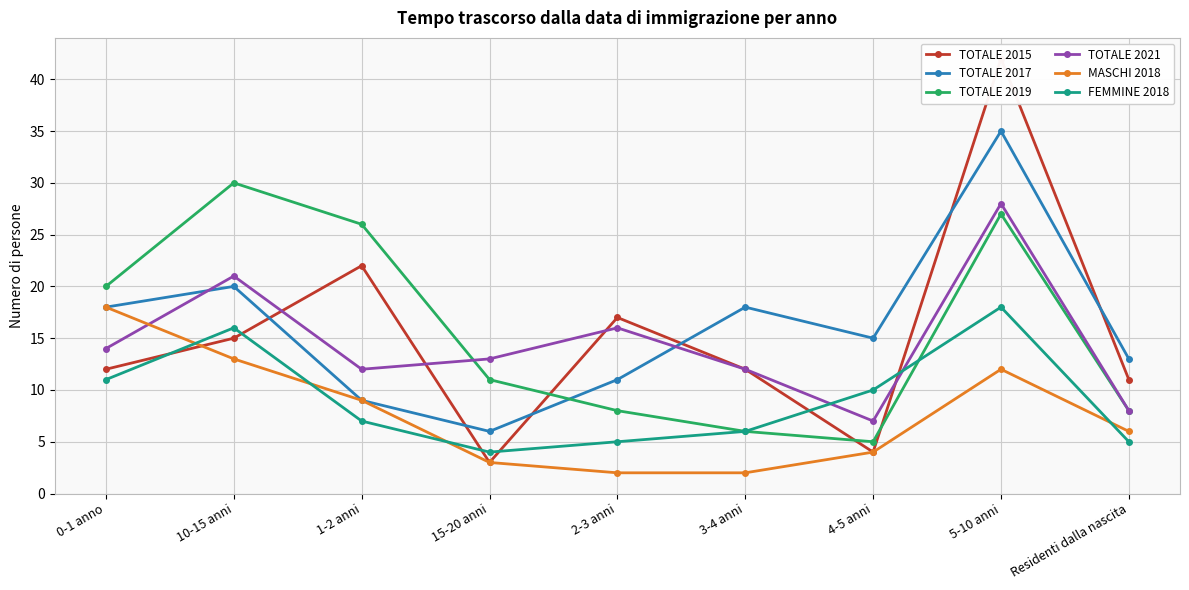

True or false: TOTALE 2019 has more than 1 interior local peaks.

True